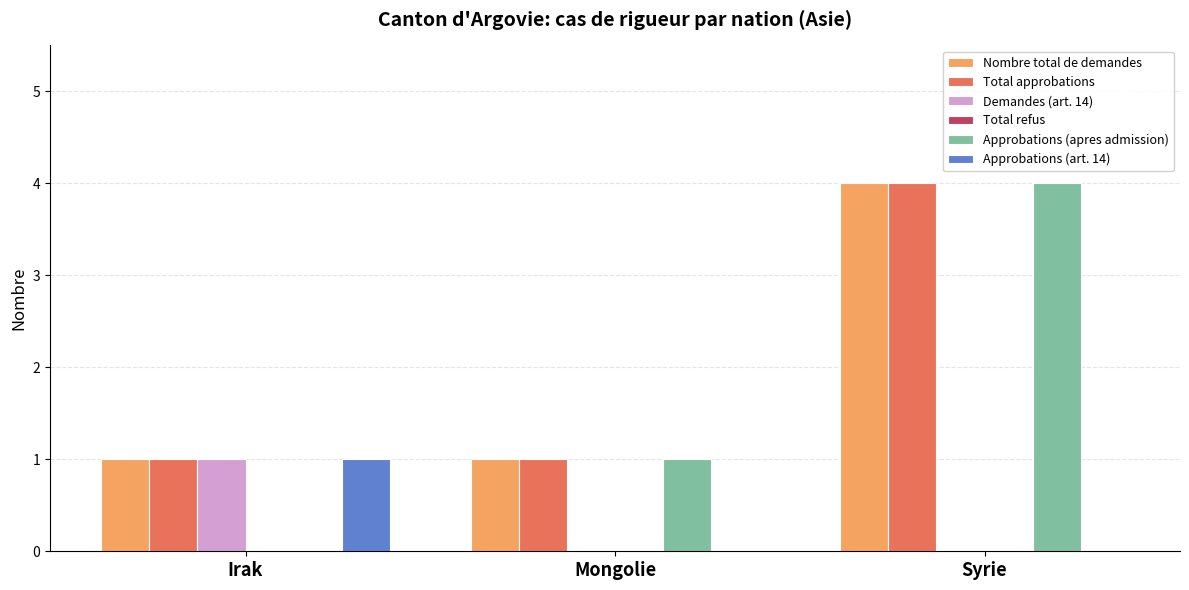

Is it true that Approbations (art. 14) equals 1 at Irak?

True